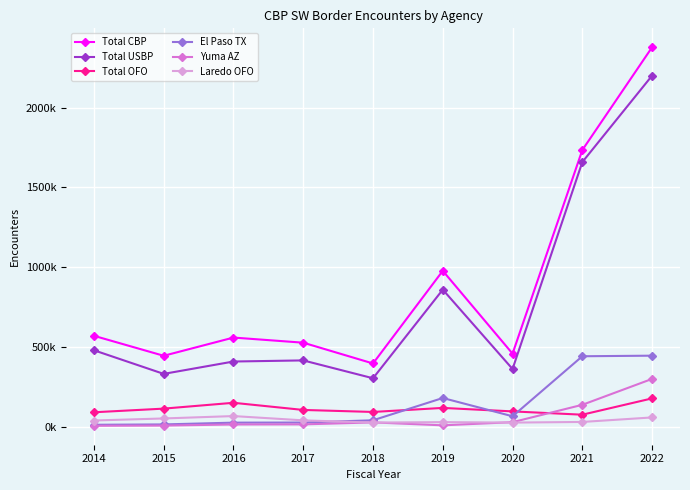

At which category does Yuma AZ reach its first local valley?

2019